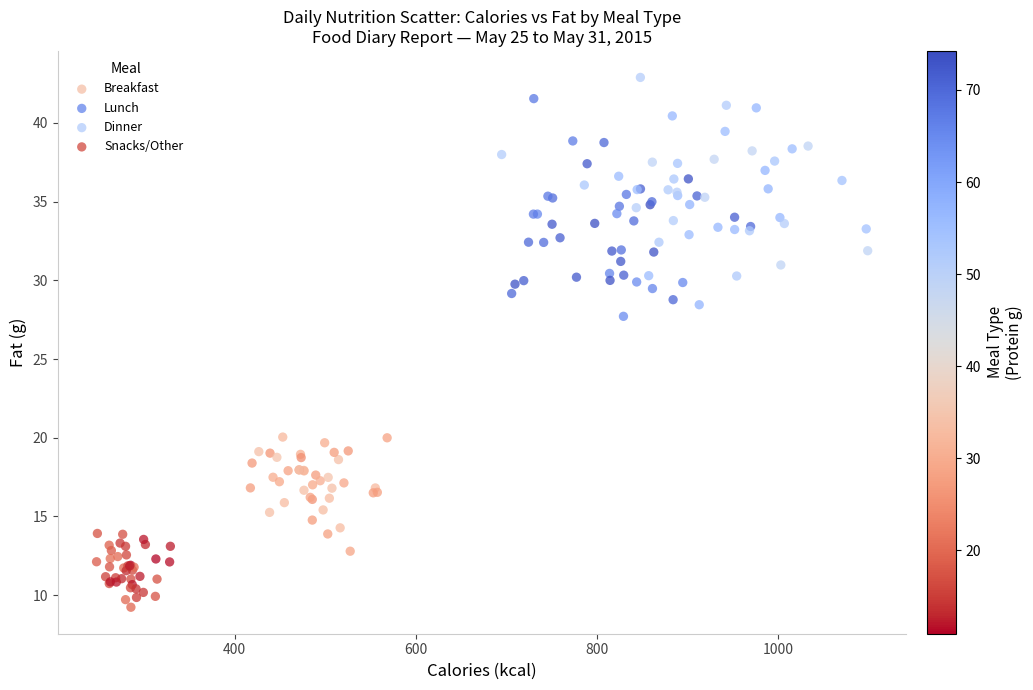

Which series reaches the minimum Y coordinate?

Snacks/Other